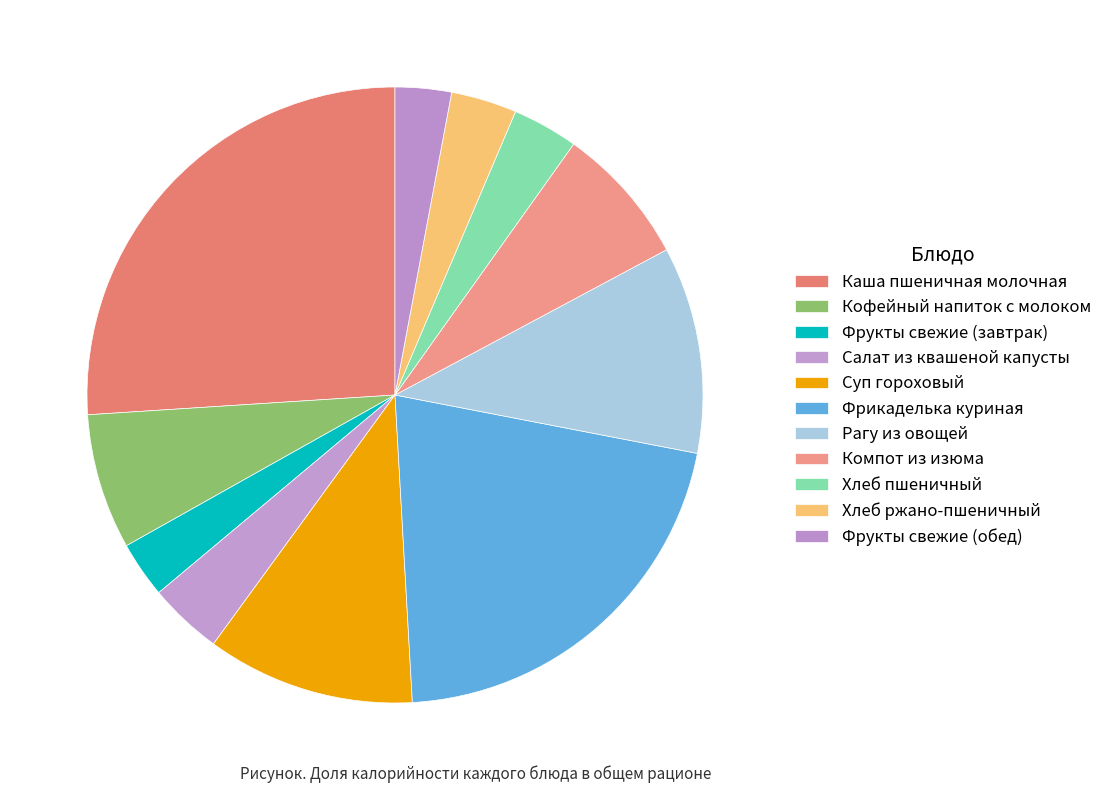

Count the number of slices in the pie.

11